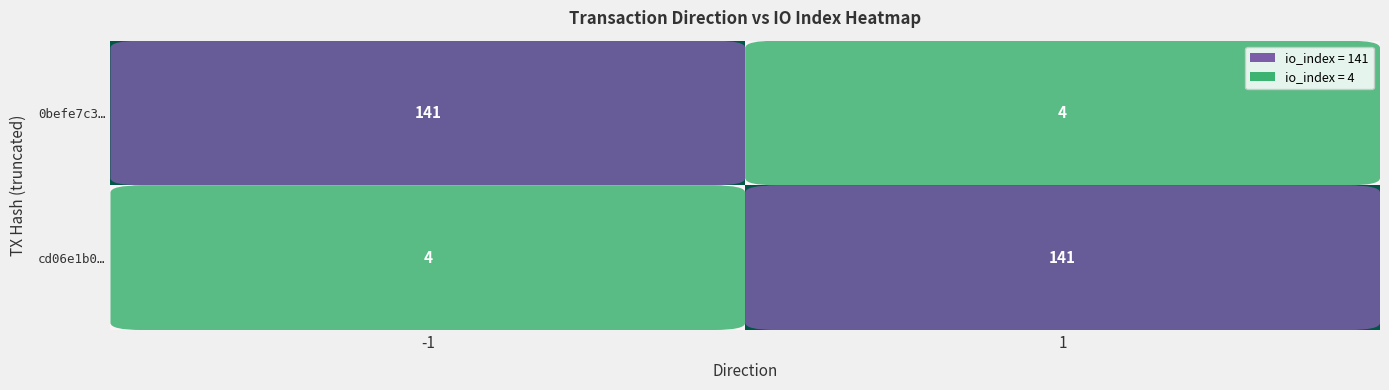

True or false: 0befe7c3… has a value of 5 at 1.

False